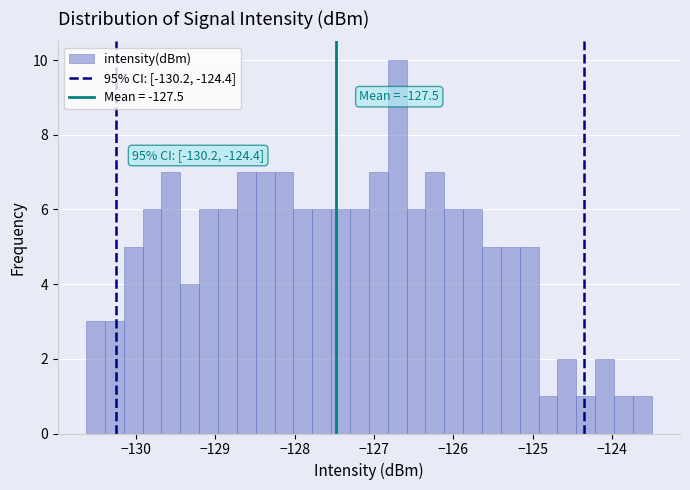

Around what value on the x-axis is the tallest bar? Give the approximate position of its centre, as read against the axis.

-126.7